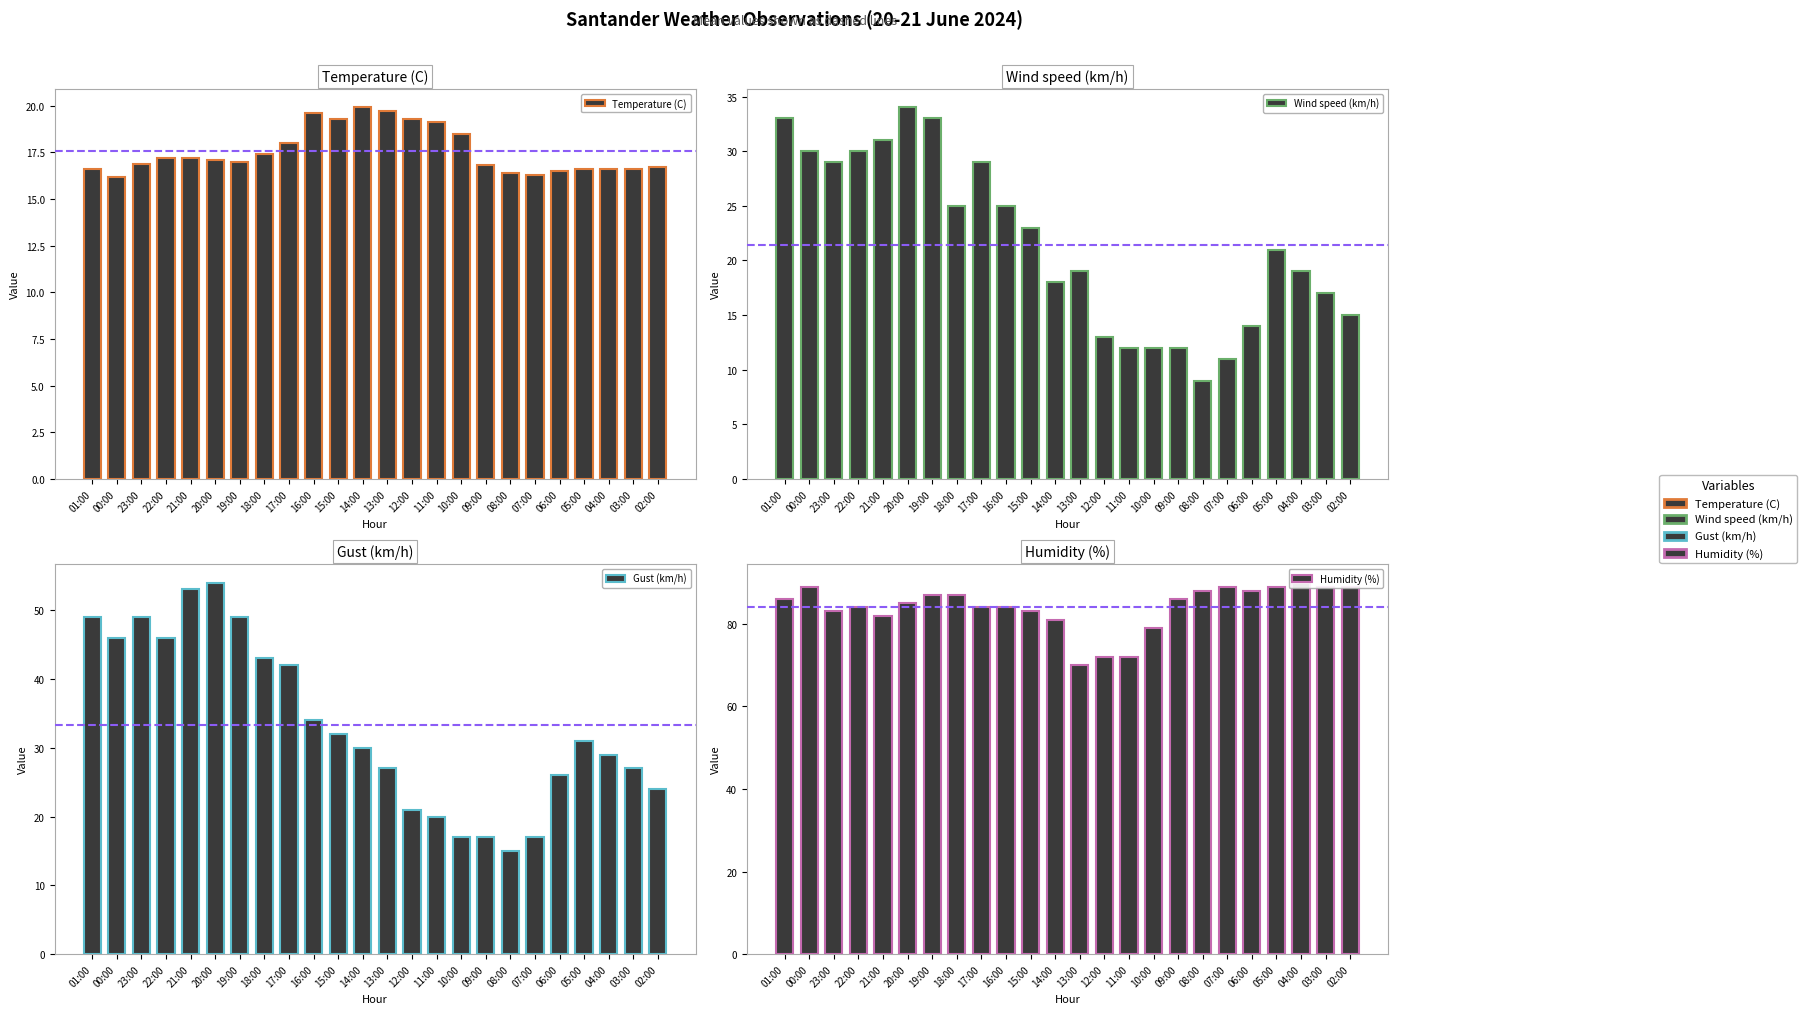

Is it true that Humidity (%) equals 84.0 at 22:00?

True